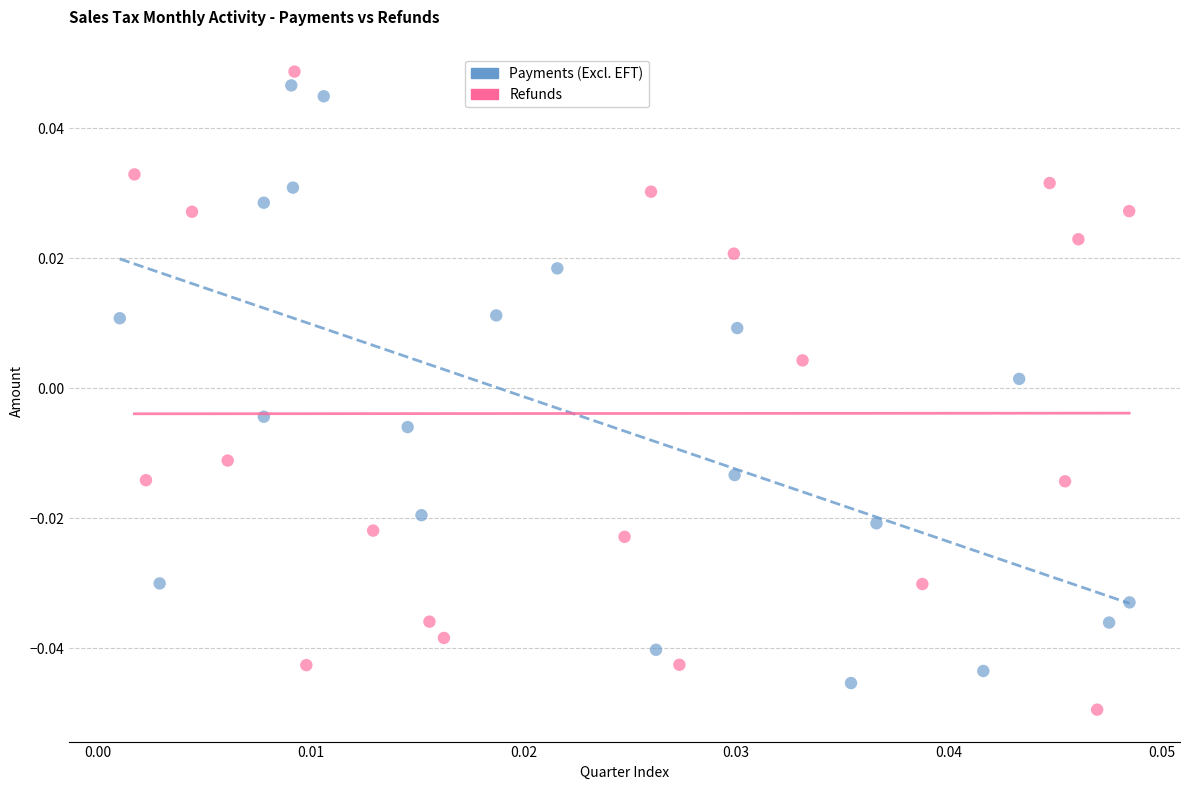

Which series contains the highest Y value?

Refunds